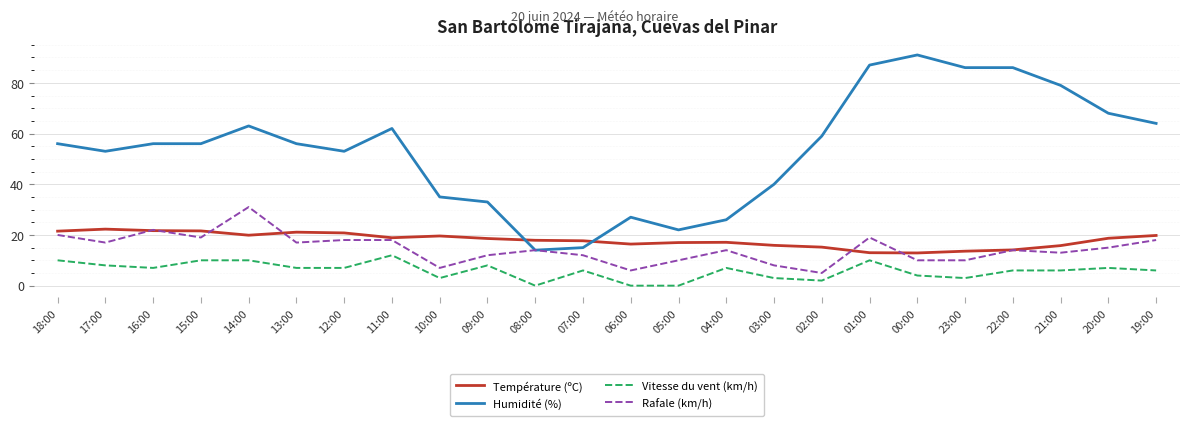

Does the chart have visible grid lines?

Yes